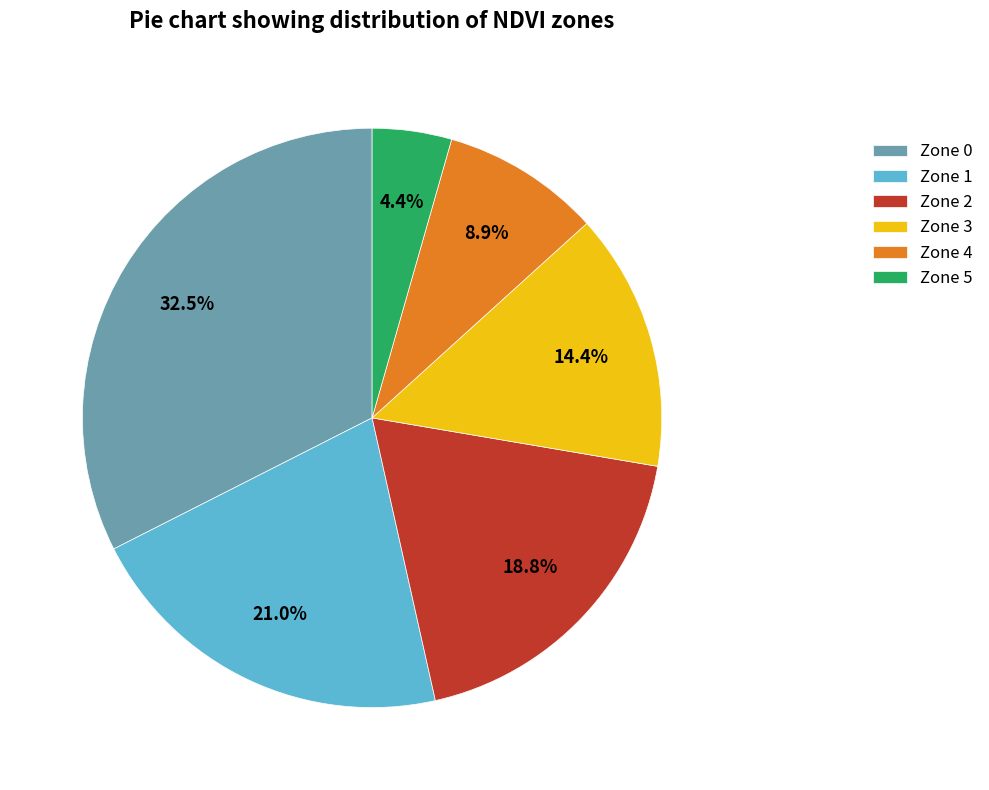

Approximately how many times larger is the value at Zone 1 compared to Zone 0?

0.6